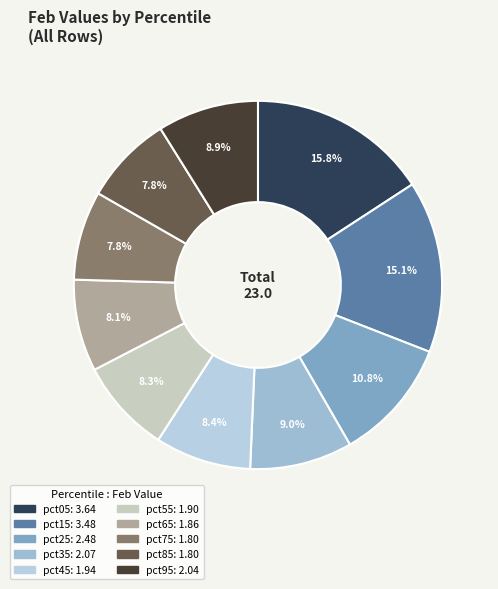

Is there a majority slice in this chart?

No